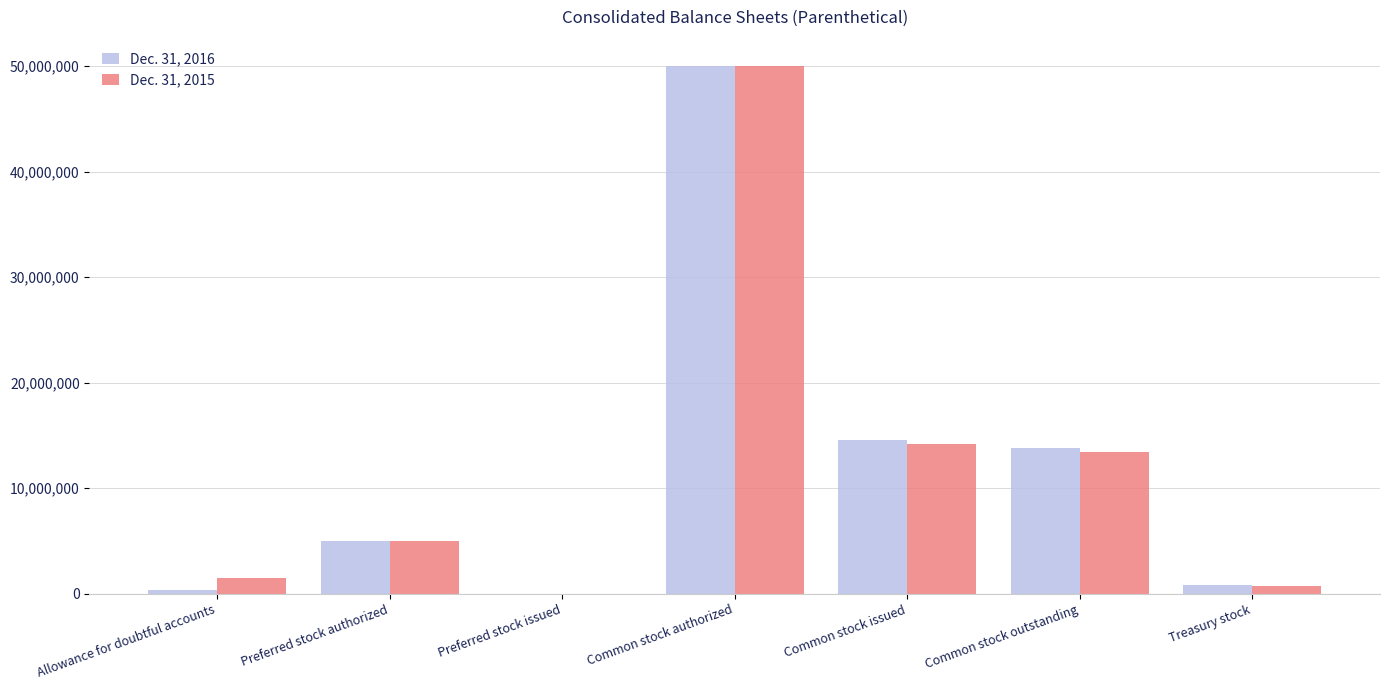

At which category is the sum across all series the highest?

Common stock authorized